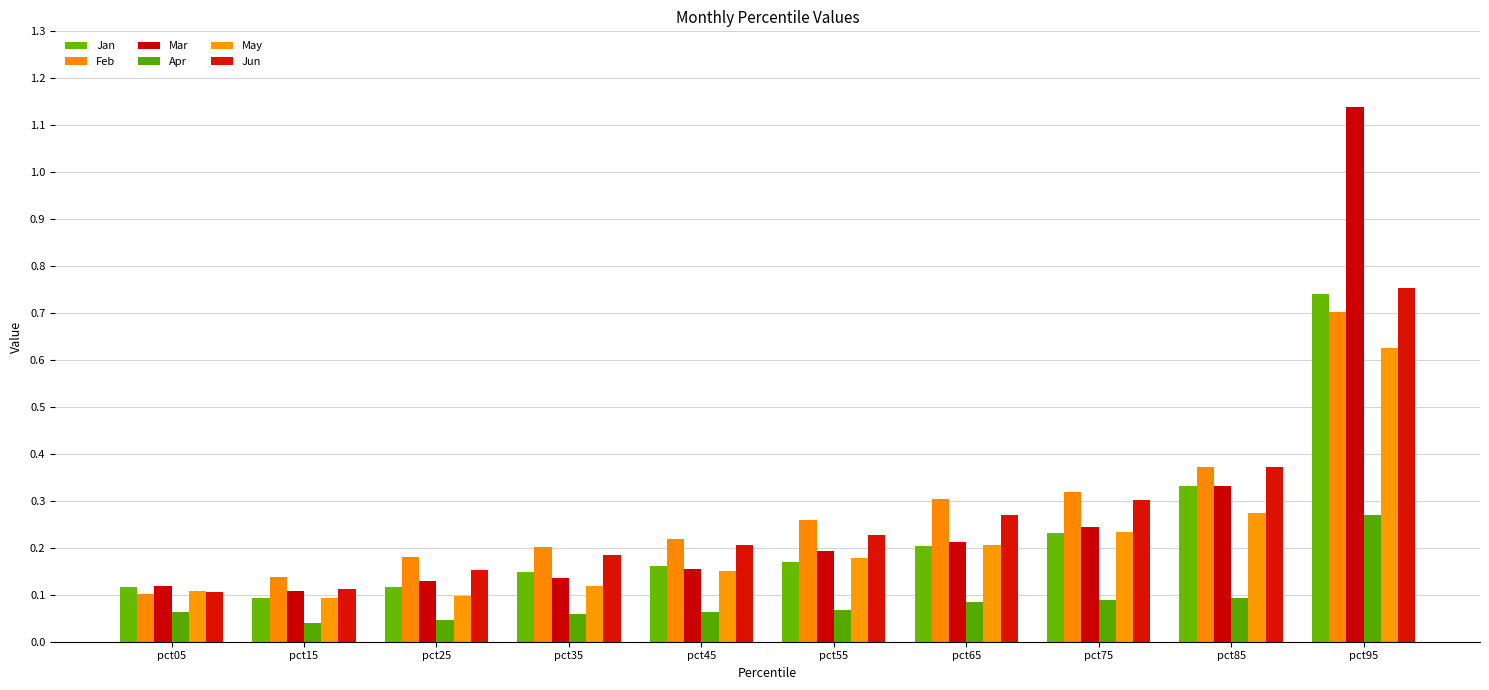

The Mar series shows 0.5 at pct85. True or false?

False